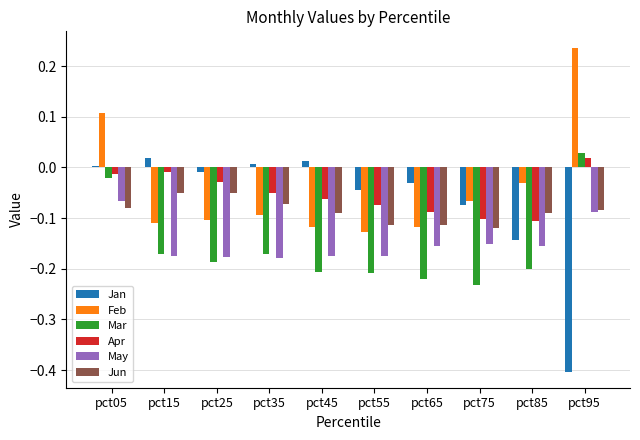

Is the value of Mar at pct45 greater than the value of Jan at pct45?

No